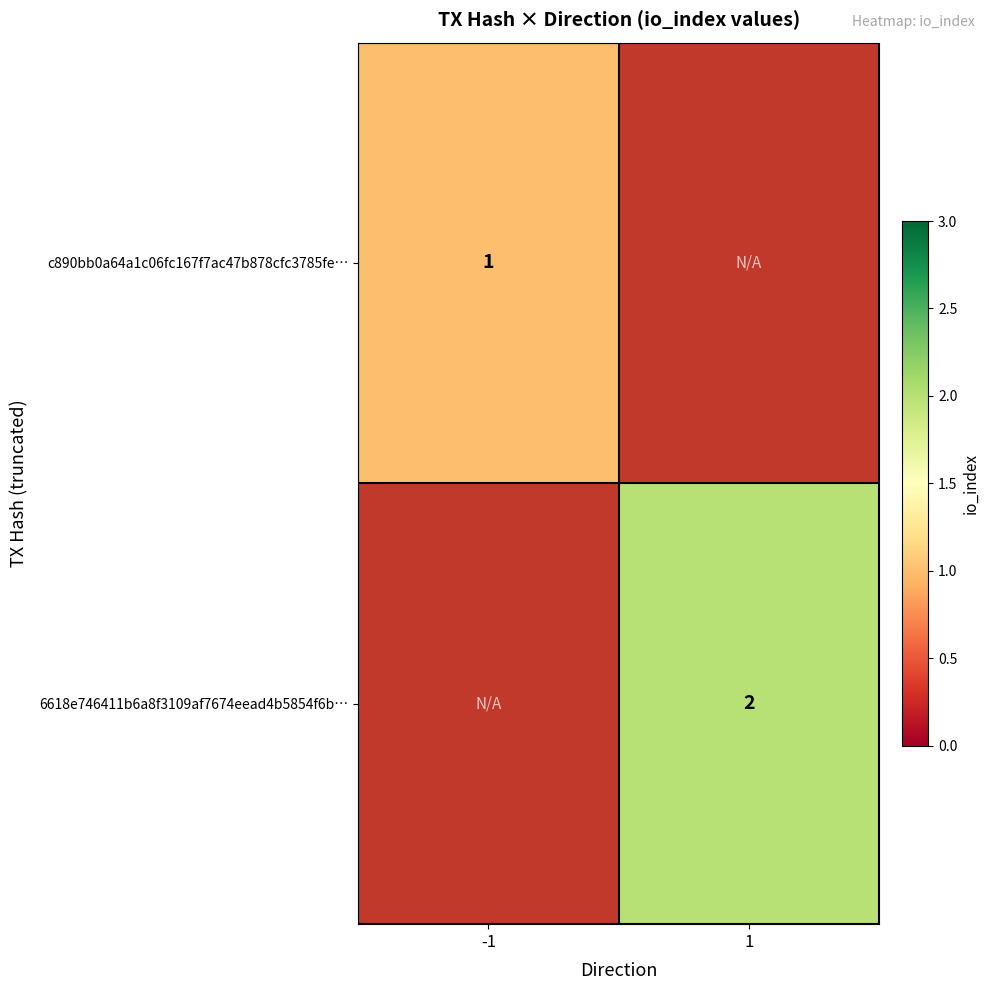

The 6618e746411b6a8f3109af7674eead4b5854f6b… series shows 2 at 1. True or false?

True